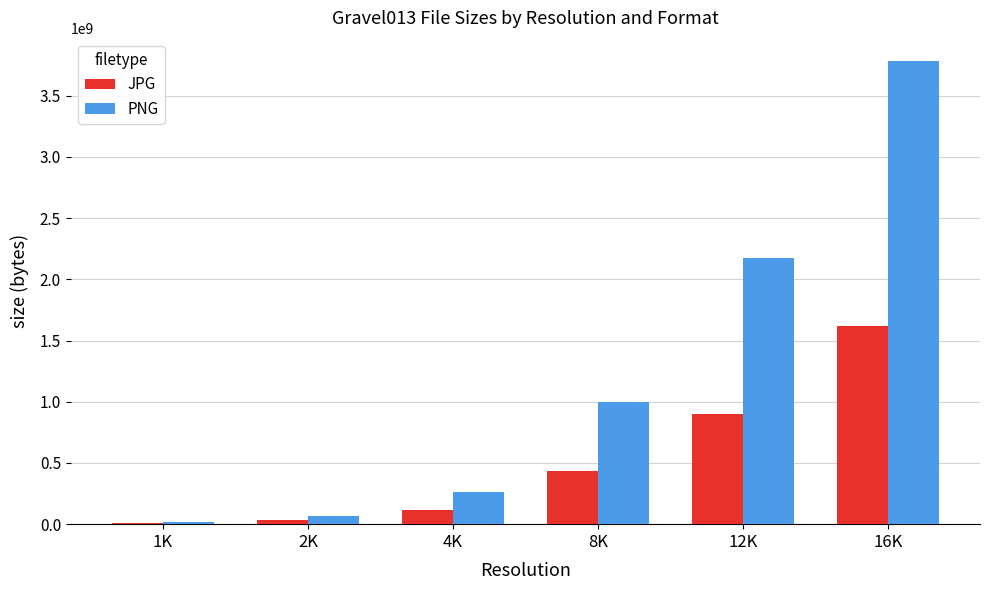

Which category has the highest value in the PNG series?

16K